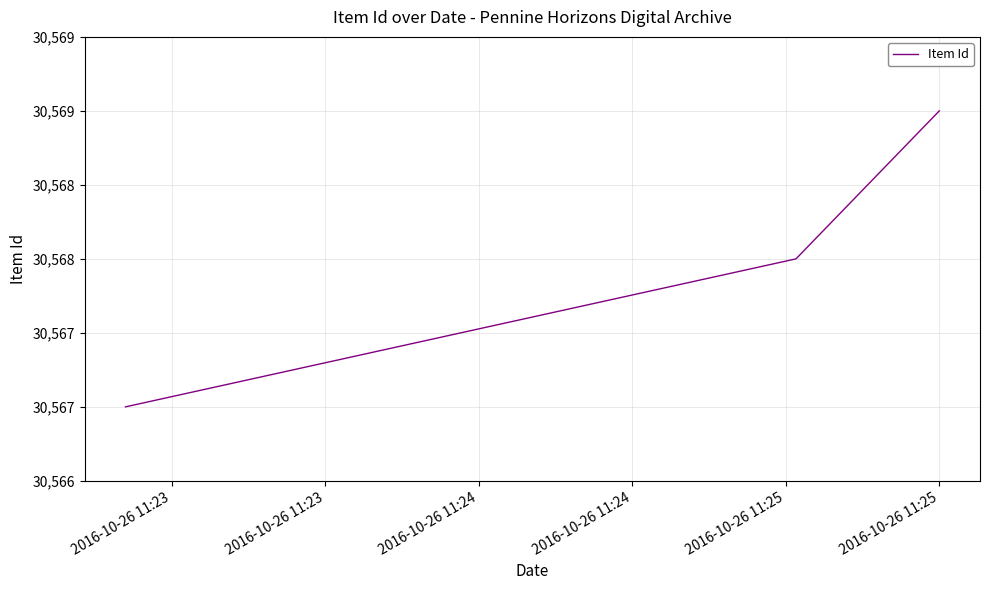

Does the chart display data point markers on the line(s)?

No